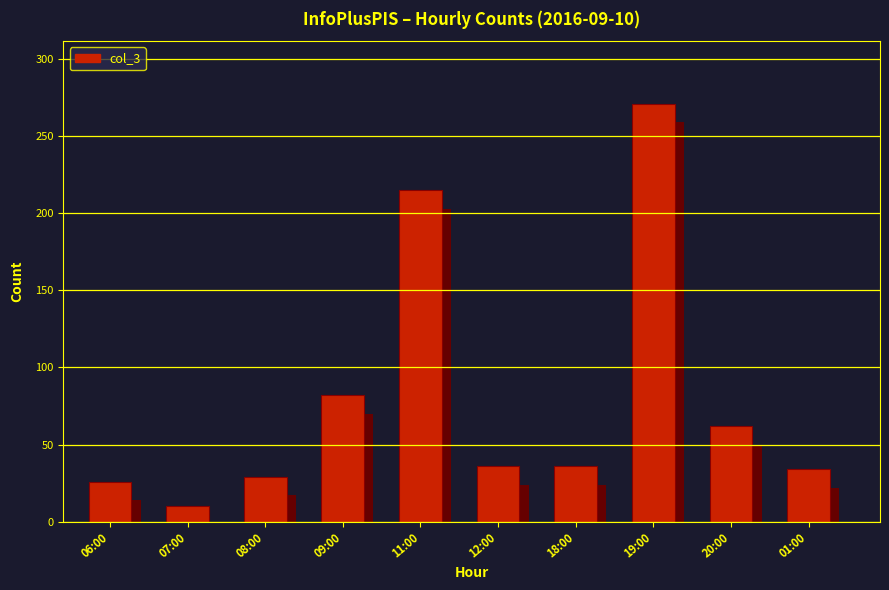

Which category has the lowest value across all series?

07:00